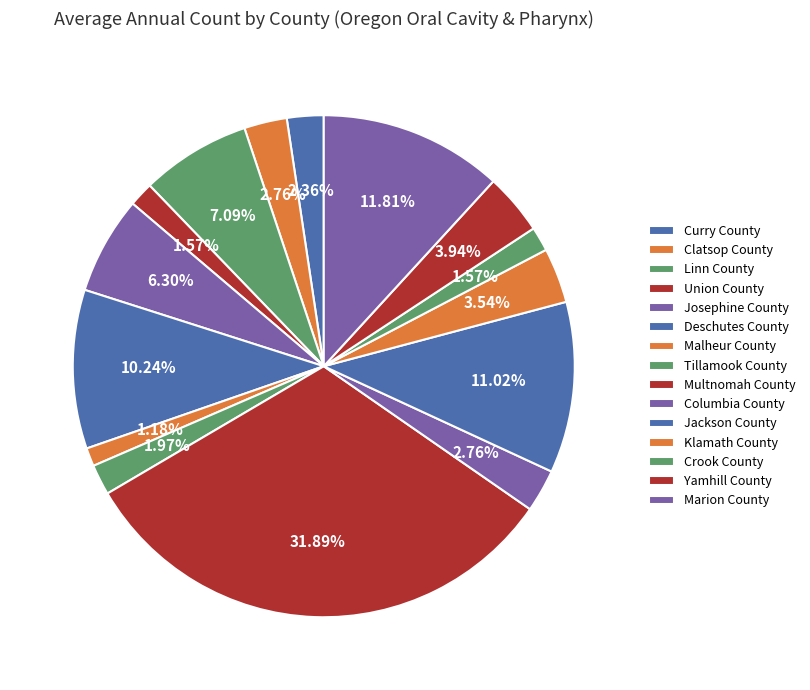

How many slices are in this pie chart?

15